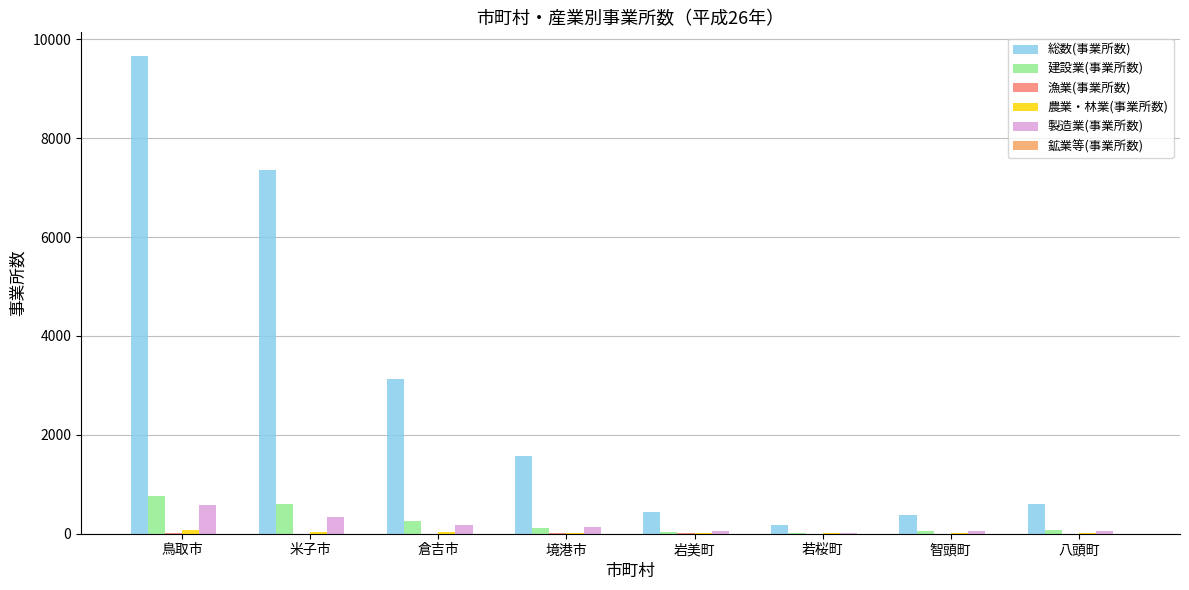

Which series has the largest total across all categories?

総数(事業所数)